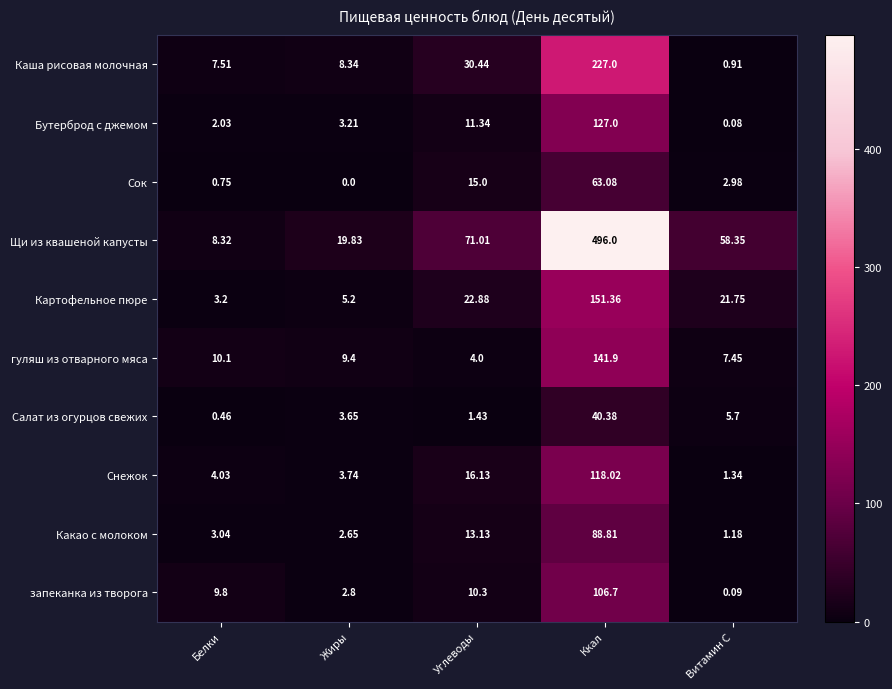

Is the value of Какао с молоком at Жиры greater than the value of Картофельное пюре at Углеводы?

No